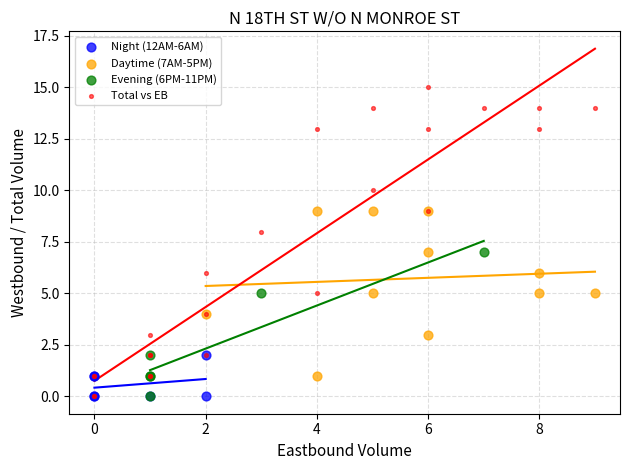

Which series contains the highest Y value?

Total vs EB